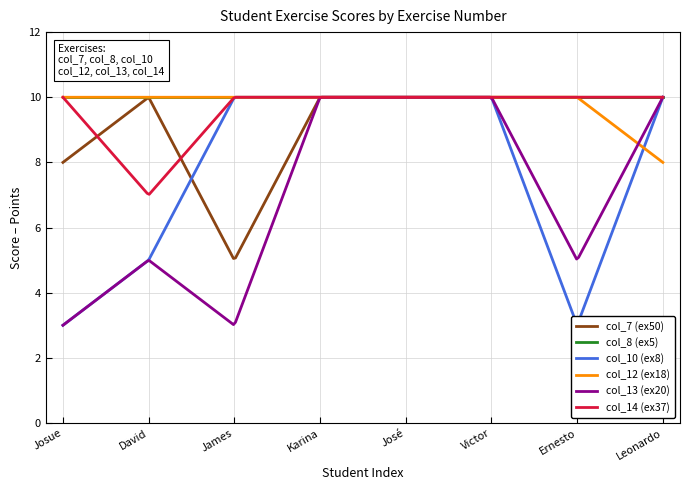

How many lines are shown in the chart?

6